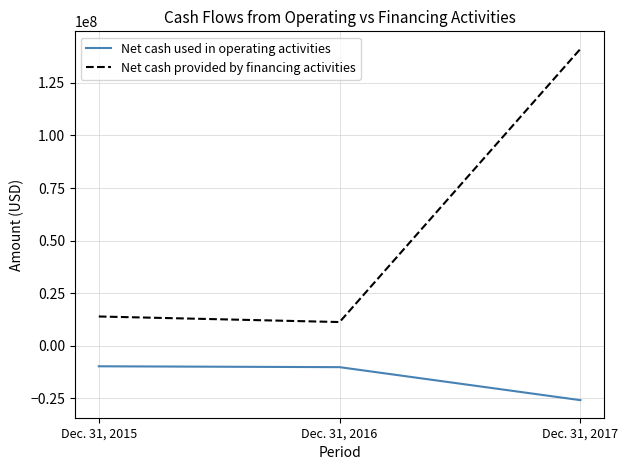

Which series has the largest range (max minus min)?

Net cash provided by financing activities